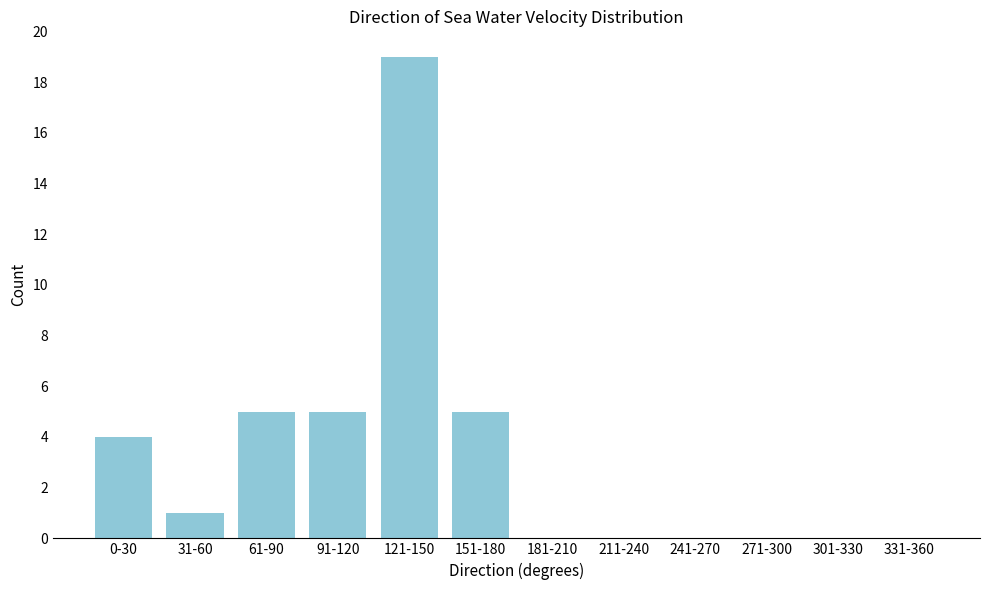

Reading right to left, list all the values displayed in this chart.

331-360=0	301-330=0	271-300=0	241-270=0	211-240=0	181-210=0	151-180=5	121-150=19	91-120=5	61-90=5	31-60=1	0-30=4